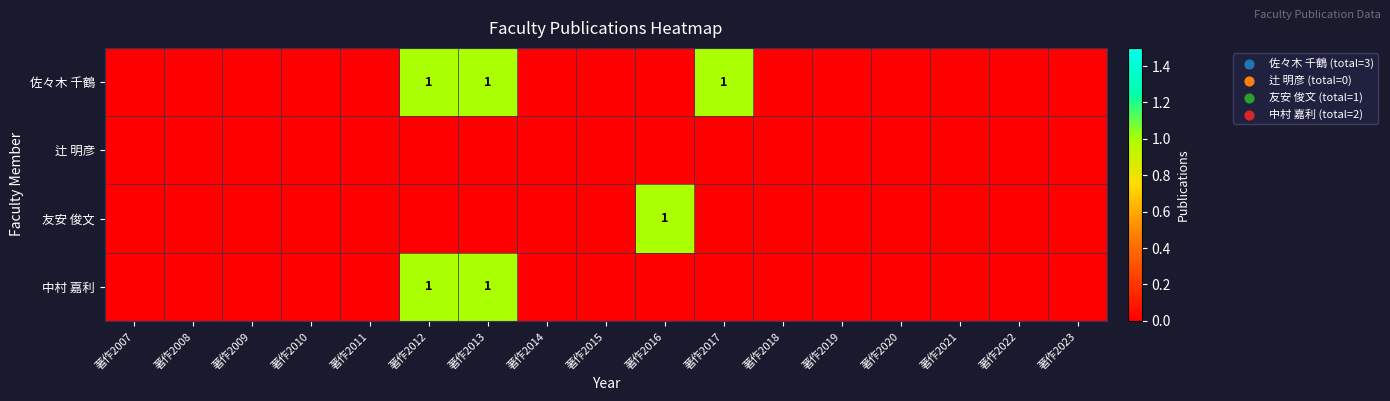

True or false: 佐々木 千鶴 has a value of -1 at 著作2023.

False